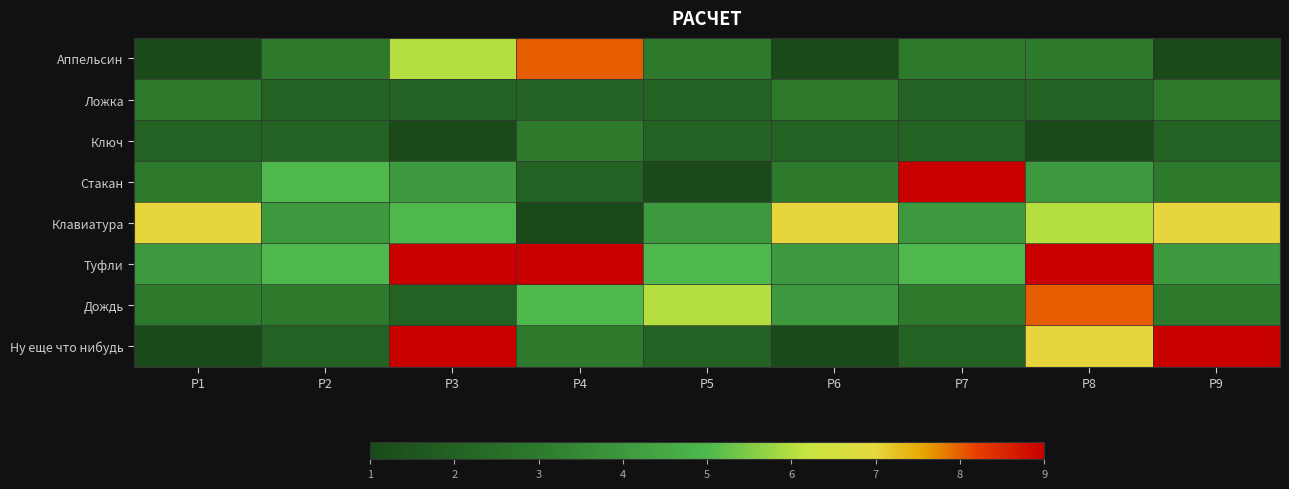

At P3, list the series in order from smallest to largest.

Ключ, Ложка, Дождь, Стакан, Клавиатура, Аппельсин, Туфли, Ну еще что нибудь